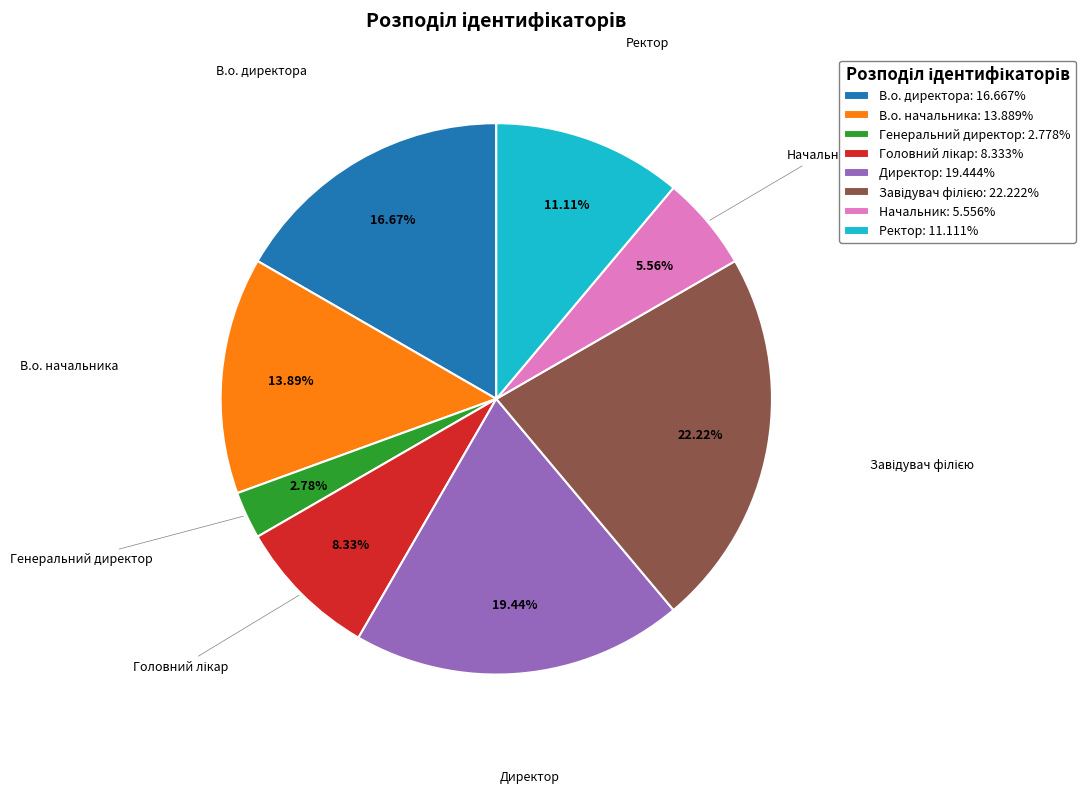

Combined, do Генеральний директор: 2.778% and Ректор: 11.111% account for over 50%?

No